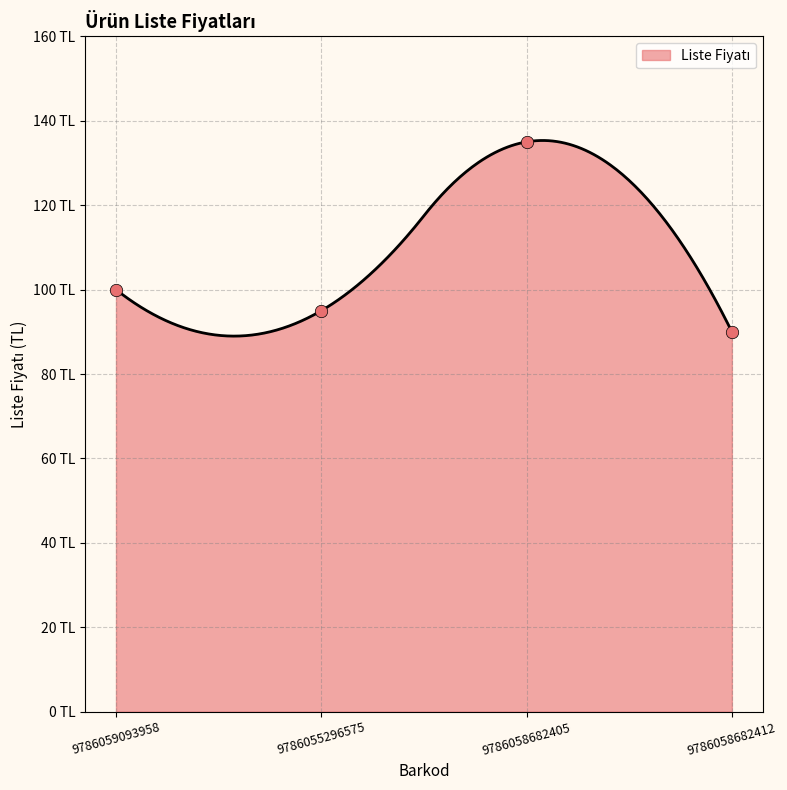

What is the change in value from 9786059093958 to 9786058682405?

+35